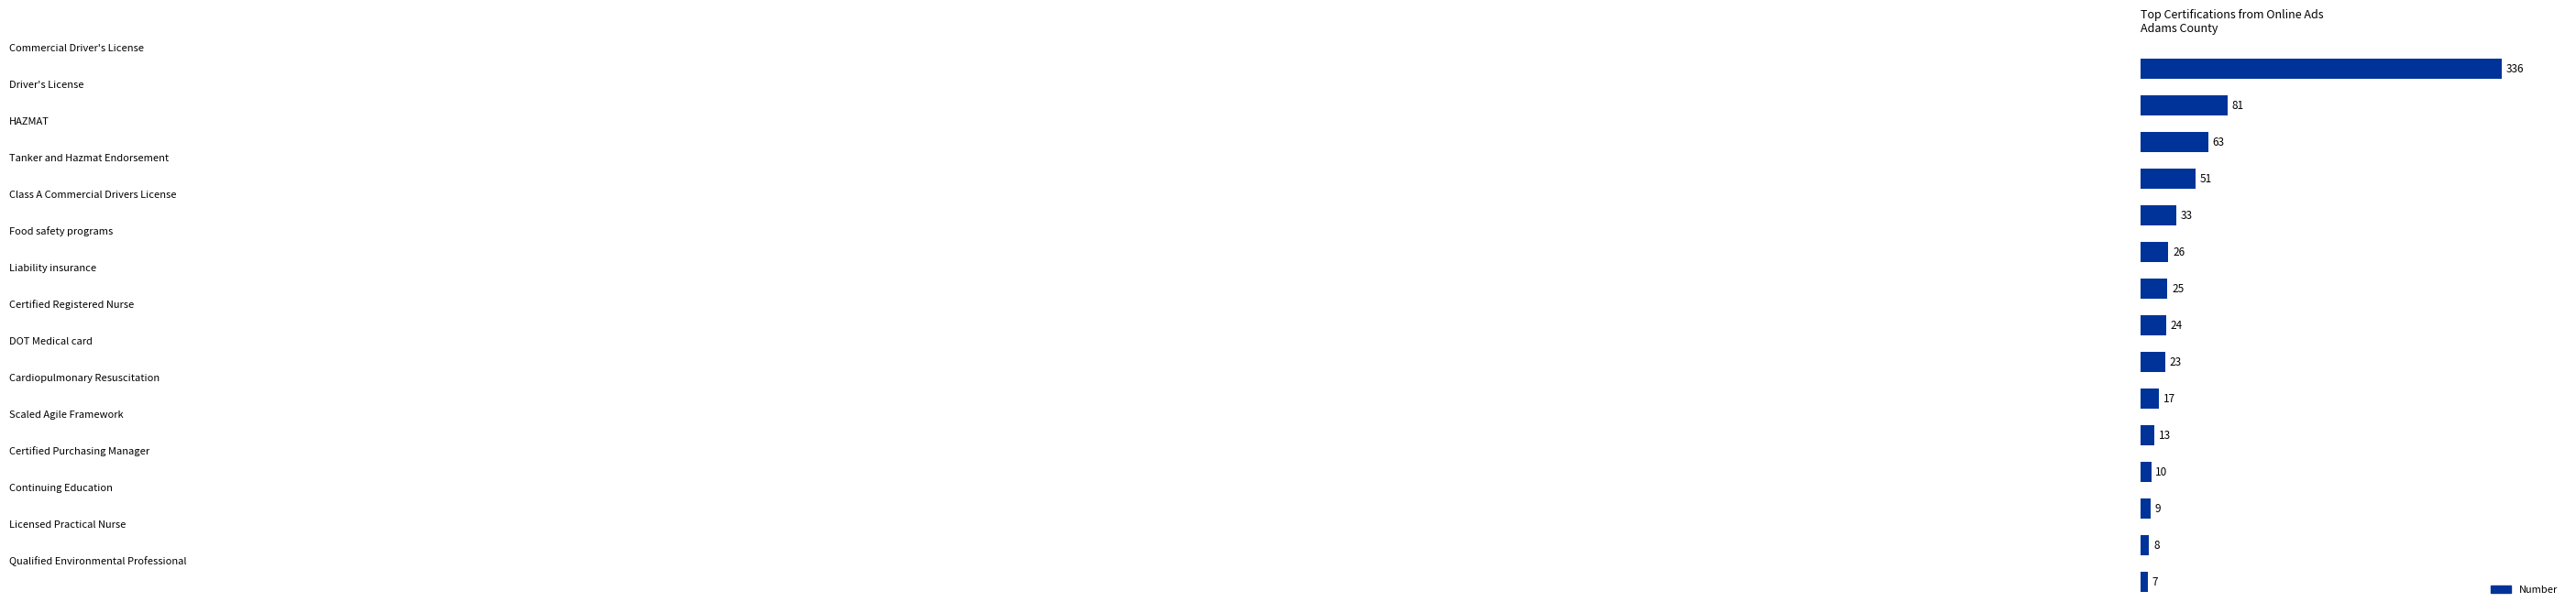

What is the maximum value shown in the chart?

336